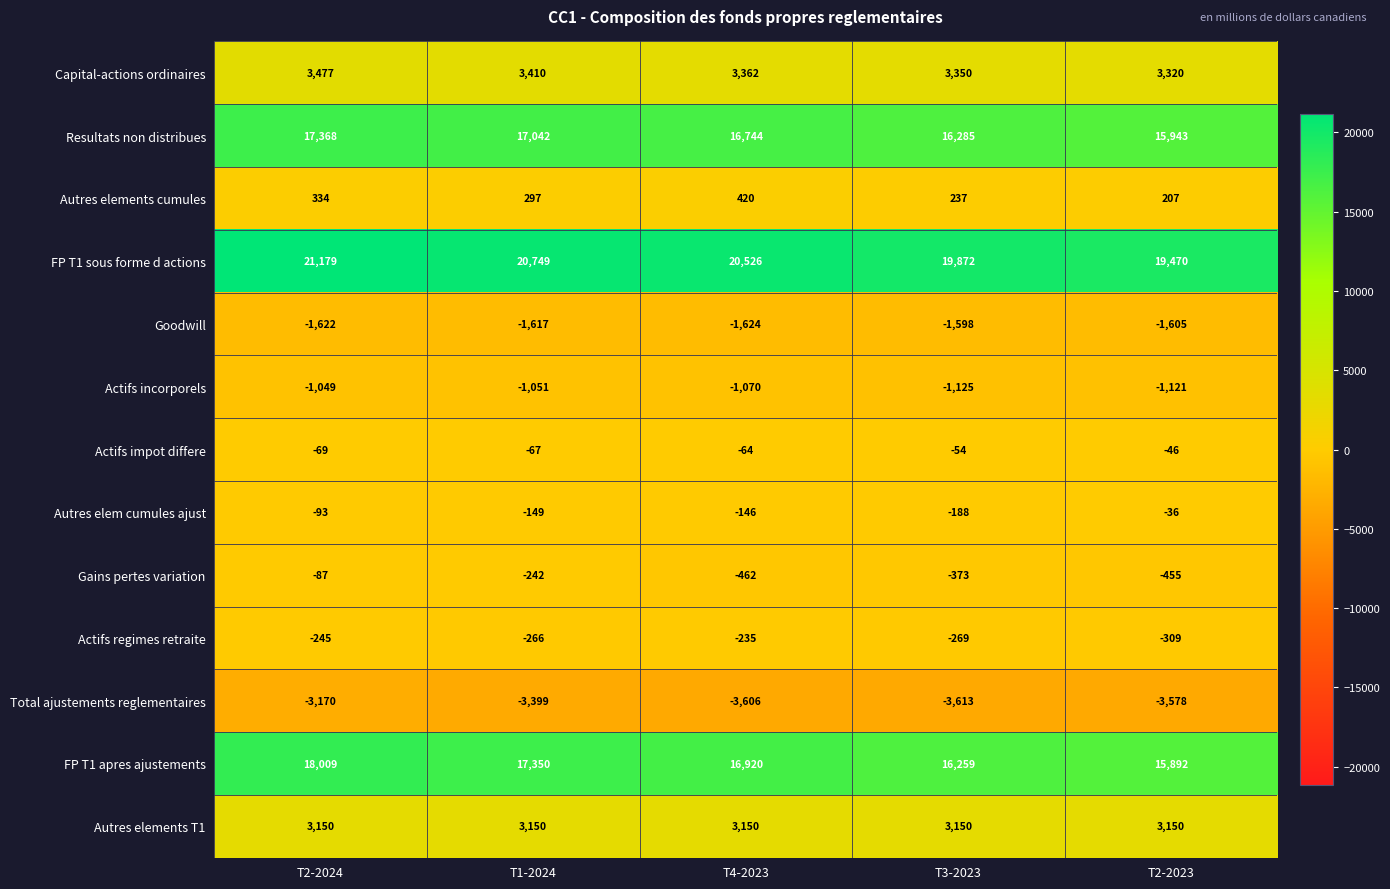

What is the spread (max minus min) of values at T2-2024?

24349